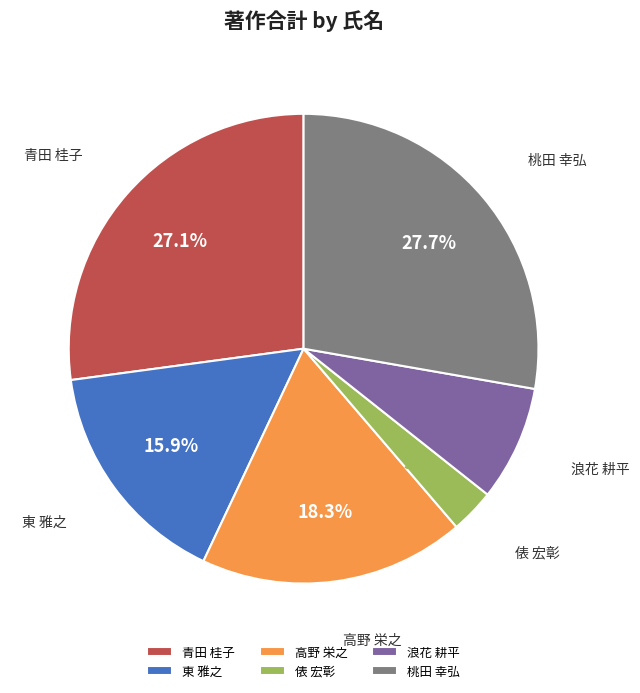

Is there any slice that represents more than half of the pie?

No